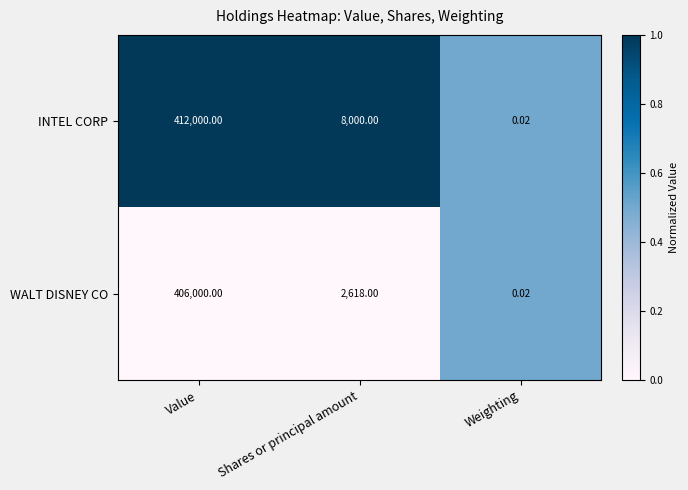

Which series has the widest spread of values?

INTEL CORP